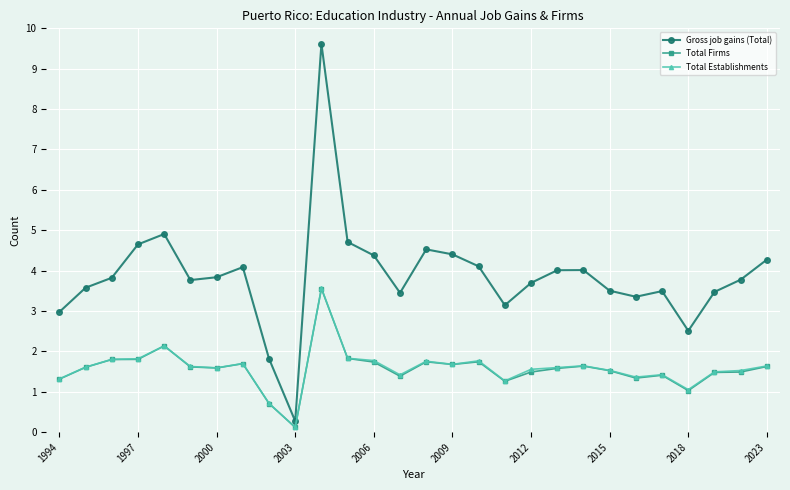

What is the value of the Total Establishments point at the 21st from the left?

1.6